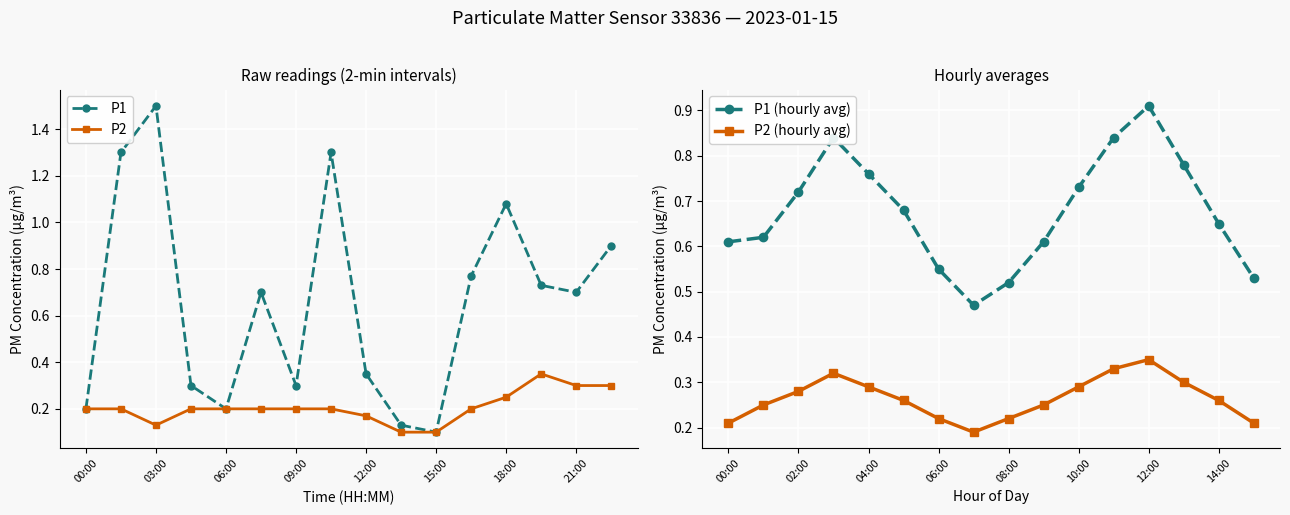

How many interior local peaks does the P1 (hourly avg) series have?

2